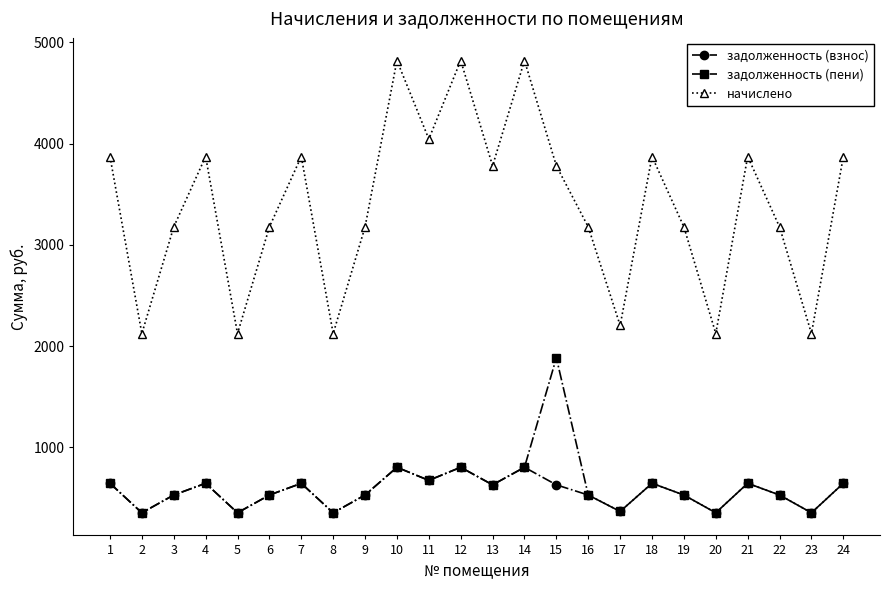

True or false: начислено and задолженность (пени) intersect in this chart.

False